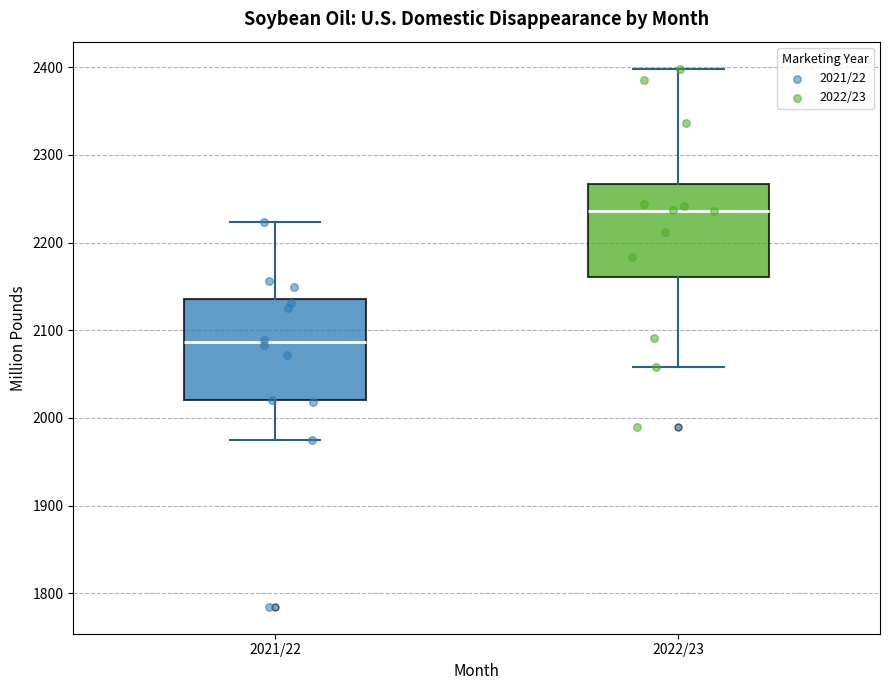

Which box has the highest median line?

2022/23